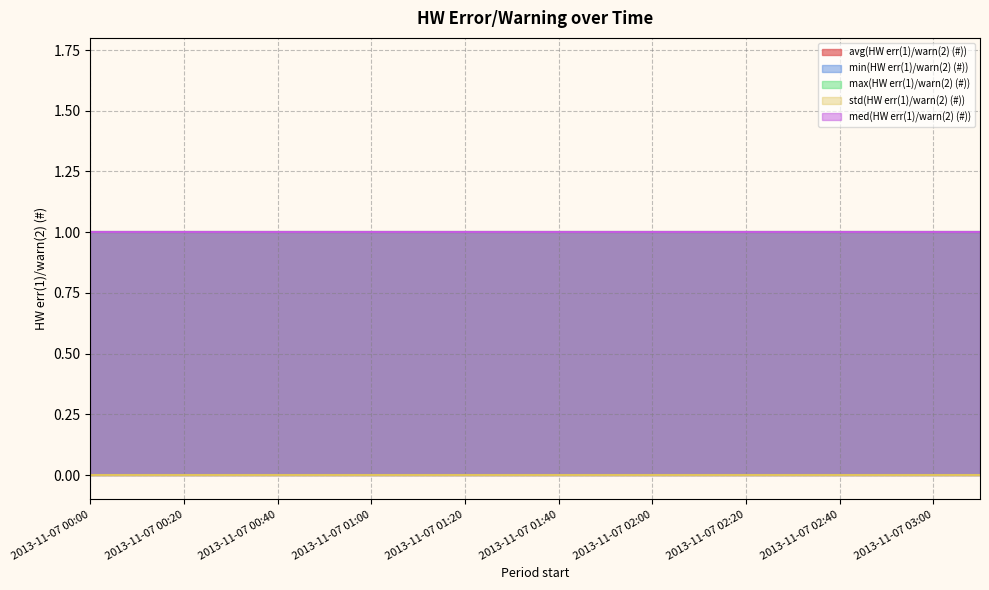

What is the label of the 18th point from the right?

2013-11-07 00:20